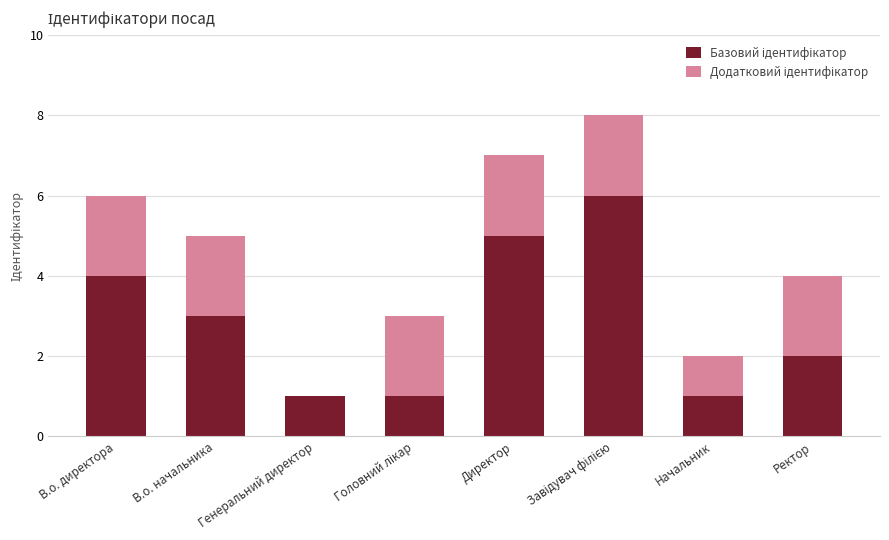

List the labels in order of Додатковий ідентифікатор value, smallest first.

Генеральний директор, Начальник, В.о. директора, В.о. начальника, Головний лікар, Директор, Завідувач філією, Ректор